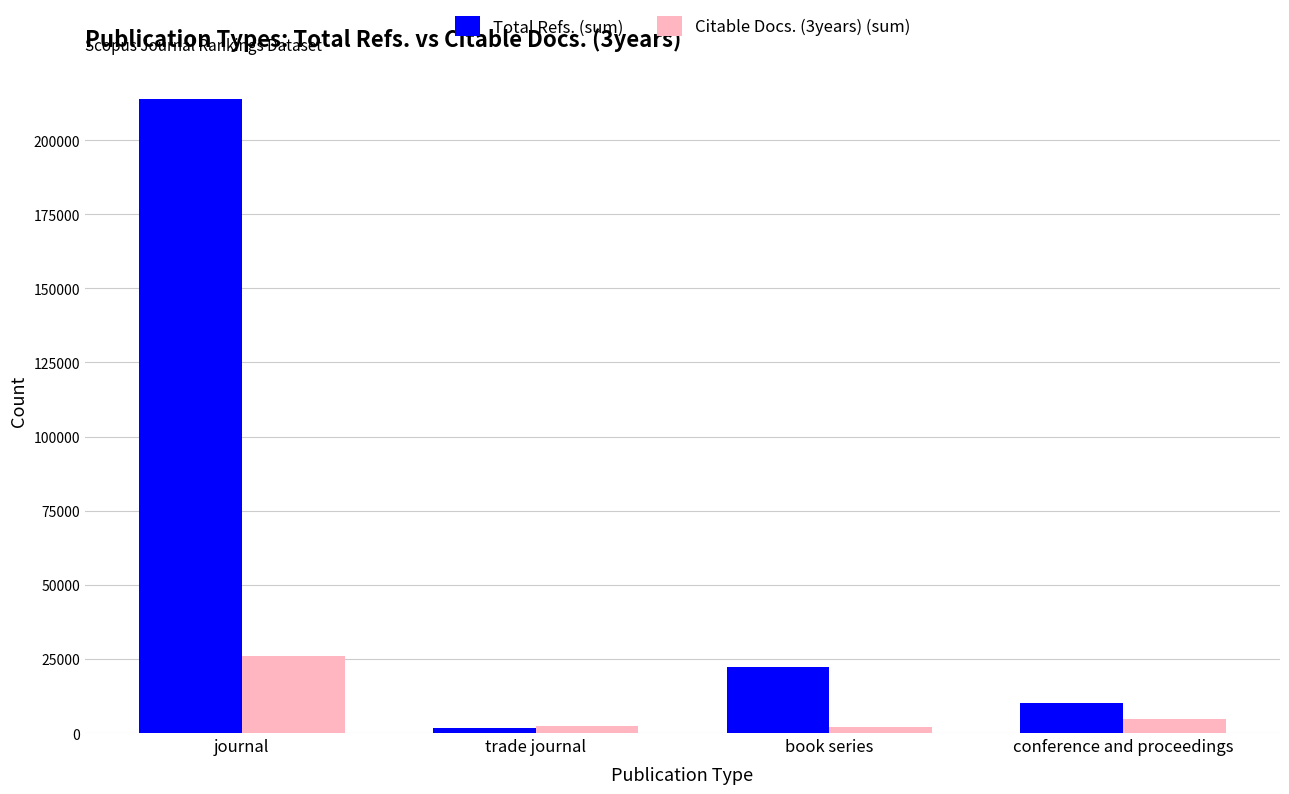

Which series has the widest spread of values?

Total Refs. (sum)